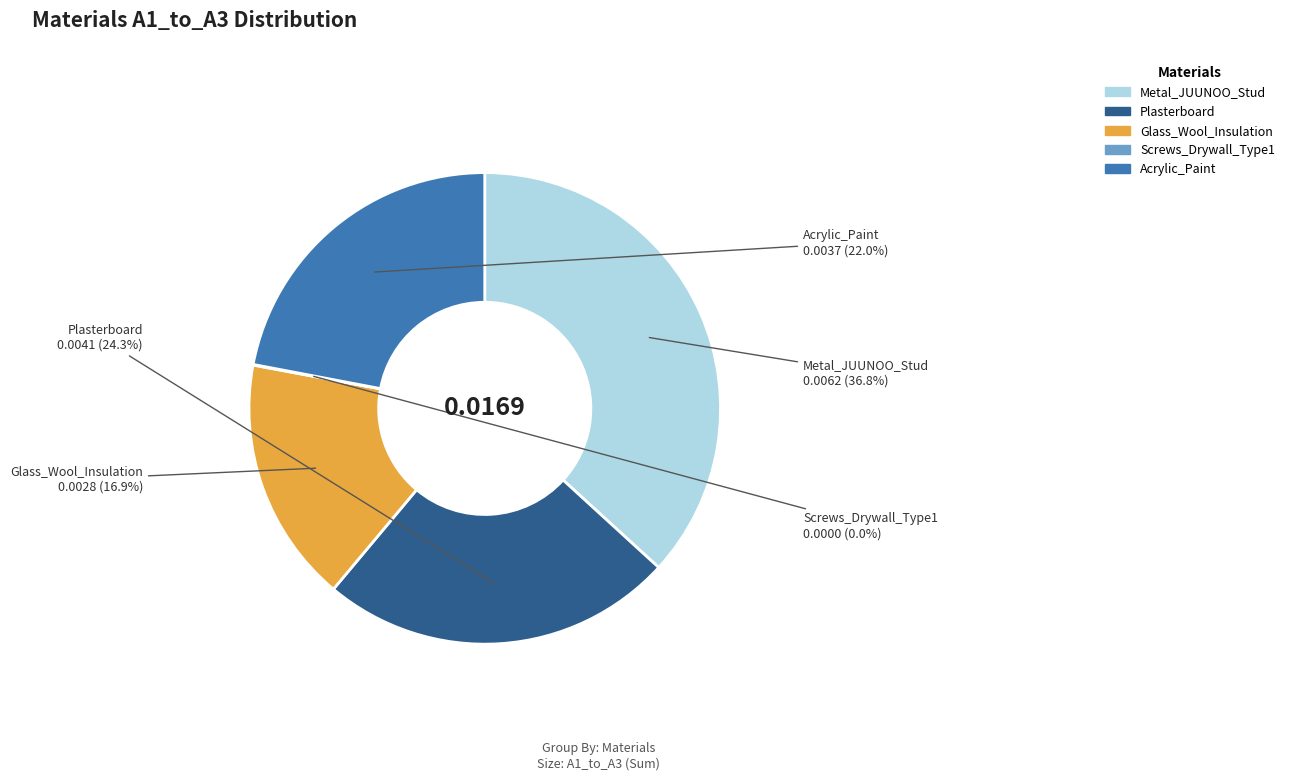

Does any single category account for the majority?

No